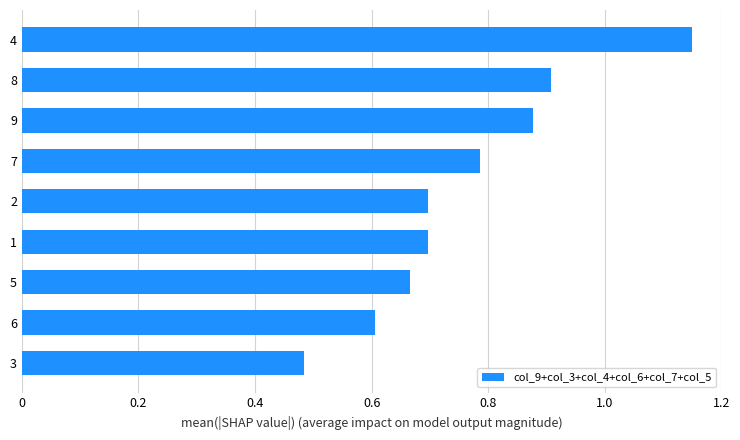

Are the bars horizontal?

Yes